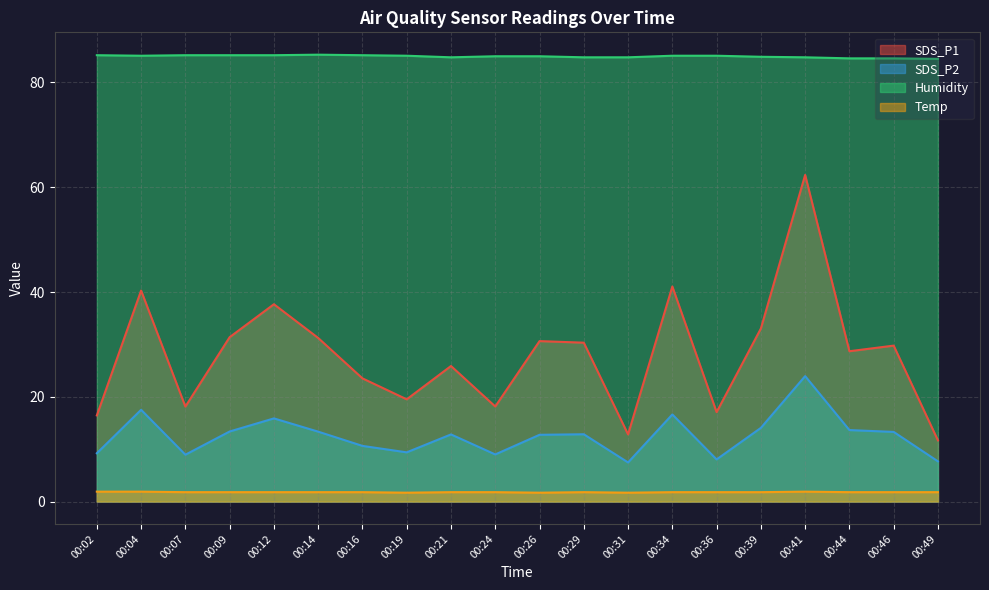

List the labels in order of Temp value, smallest first.

00:19, 00:26, 00:31, 00:07, 00:09, 00:12, 00:14, 00:16, 00:21, 00:24, 00:29, 00:34, 00:36, 00:39, 00:44, 00:46, 00:49, 00:02, 00:04, 00:41